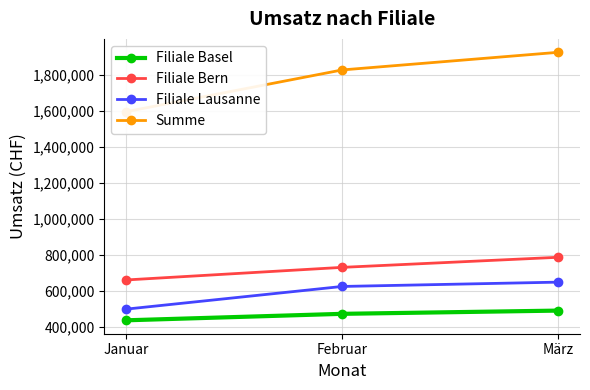

What is the difference between the Summe values at Februar and Januar?

232000